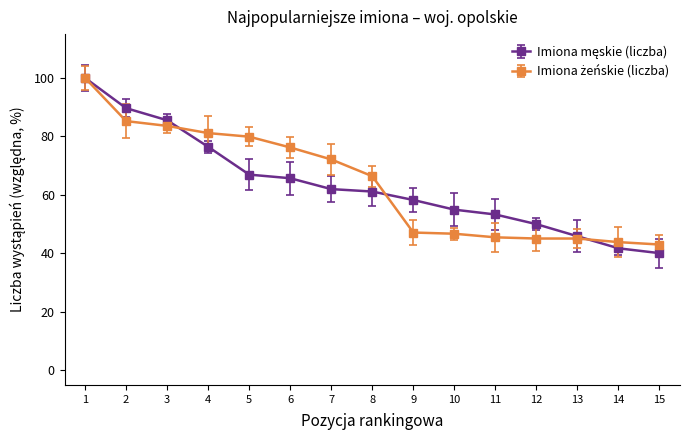

What is the difference between the highest and lowest values at 10?

8.2